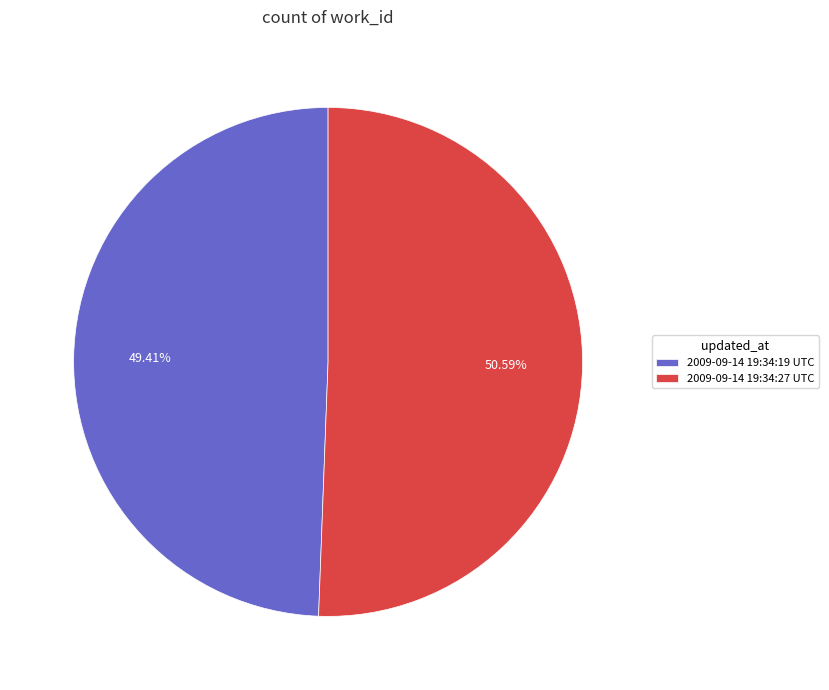

Is the sum of 2009-09-14 19:34:19 UTC and 2009-09-14 19:34:27 UTC greater than half?

Yes